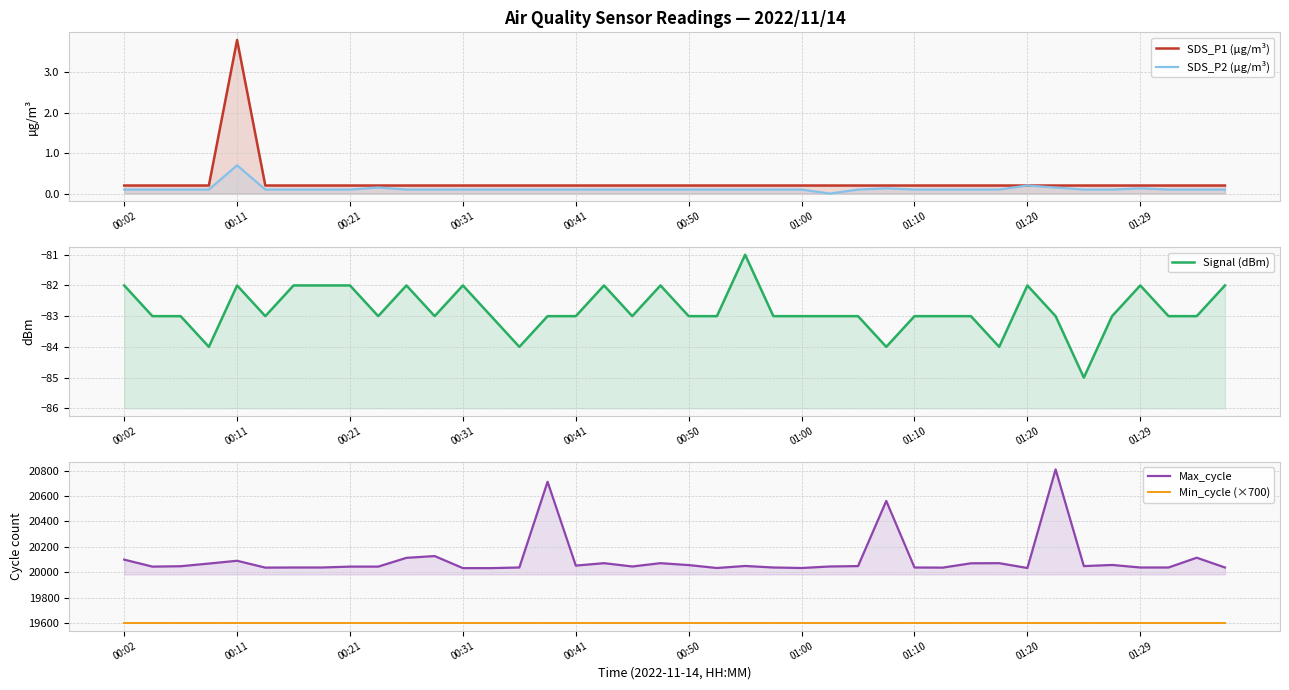

At which label does Min_cycle (×700) reach its minimum?

00:02